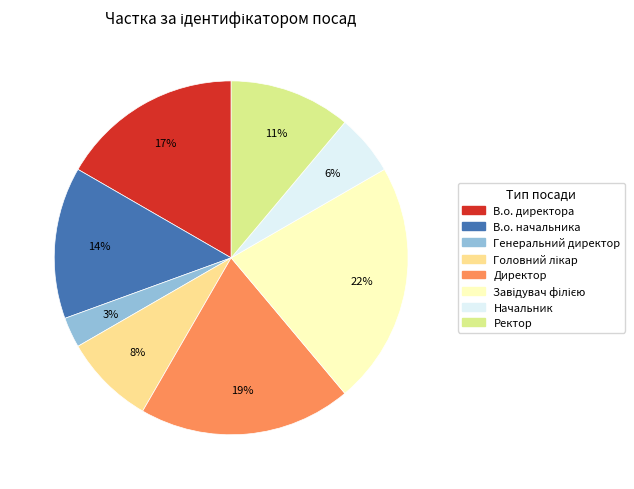

How many slices are in this pie chart?

8